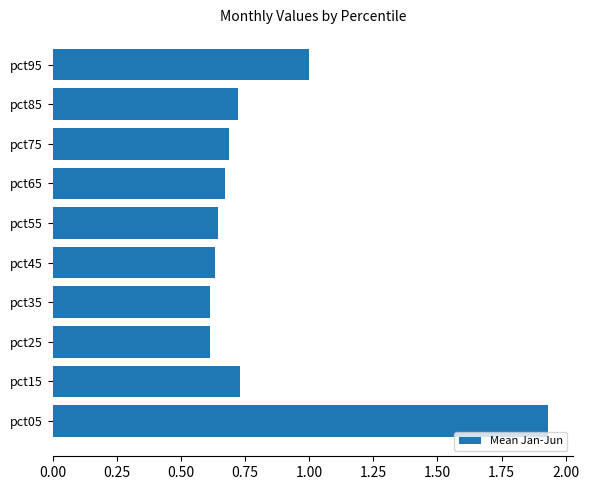

The chart shows a value of 1.0 at pct85. True or false?

False